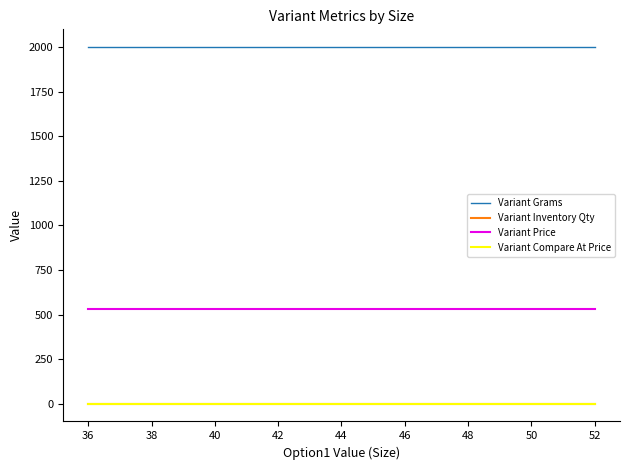

Is this an area chart (filled region under the line)?

No